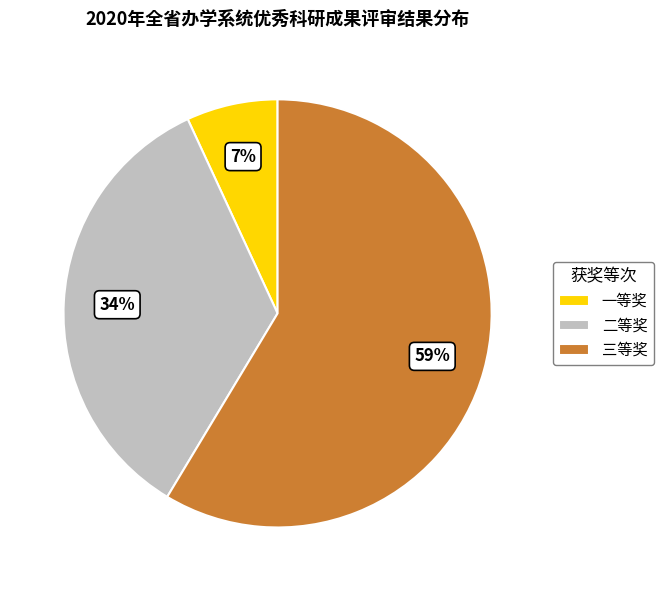

True or false: 一等奖 accounts for 1% of the total.

False